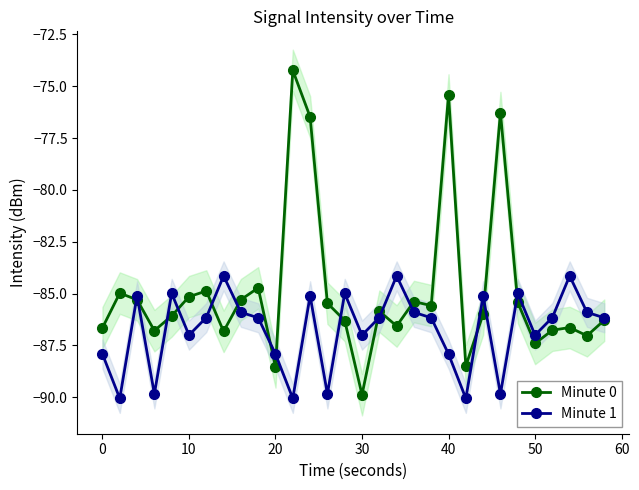

What is the minimum value for Minute 1?

-90.1